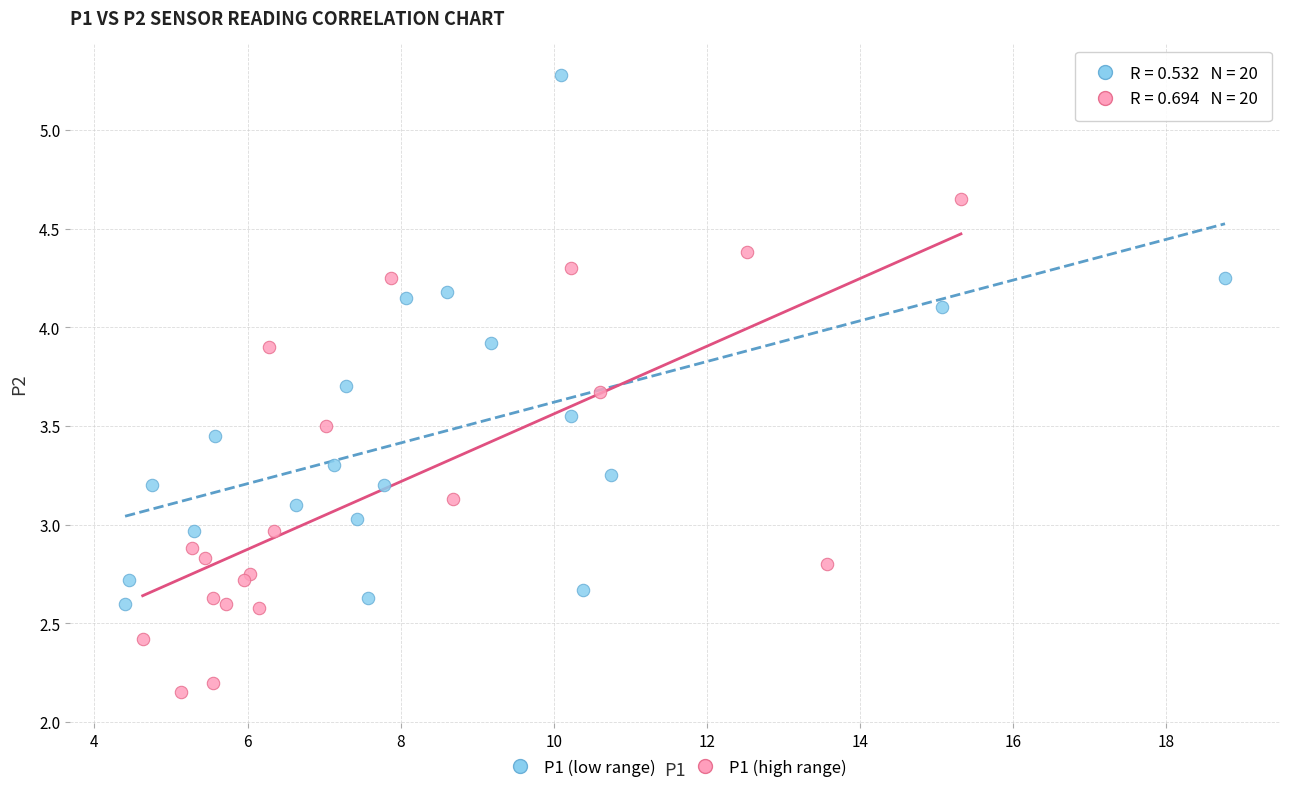

Which series contains the highest Y value?

P1 (low range)